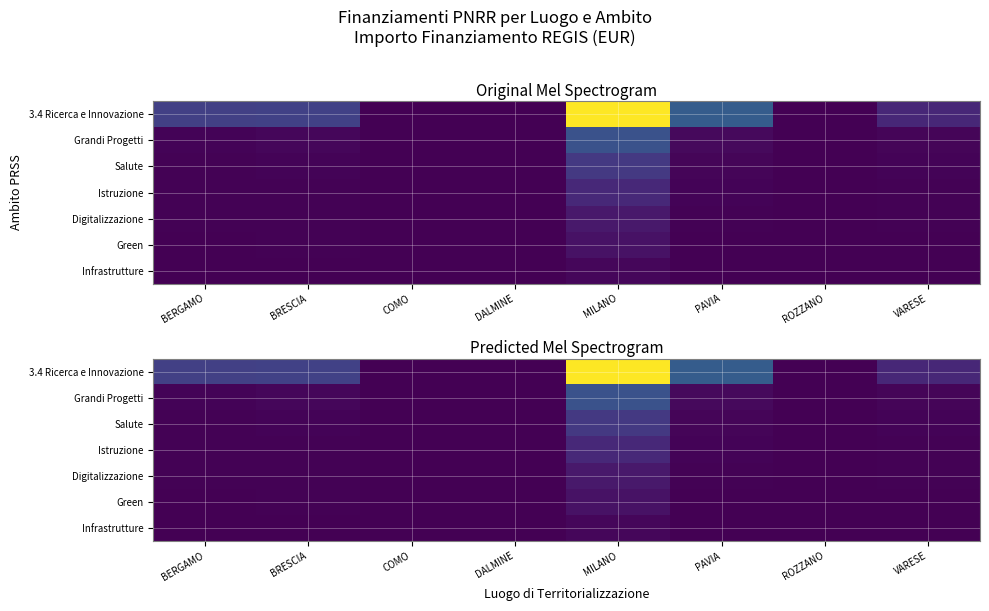

At ROZZANO, list the series in order from smallest to largest.

Infrastrutture, Digitalizzazione, Green, Salute, Istruzione, Grandi Progetti, 3.4 Ricerca e Innovazione